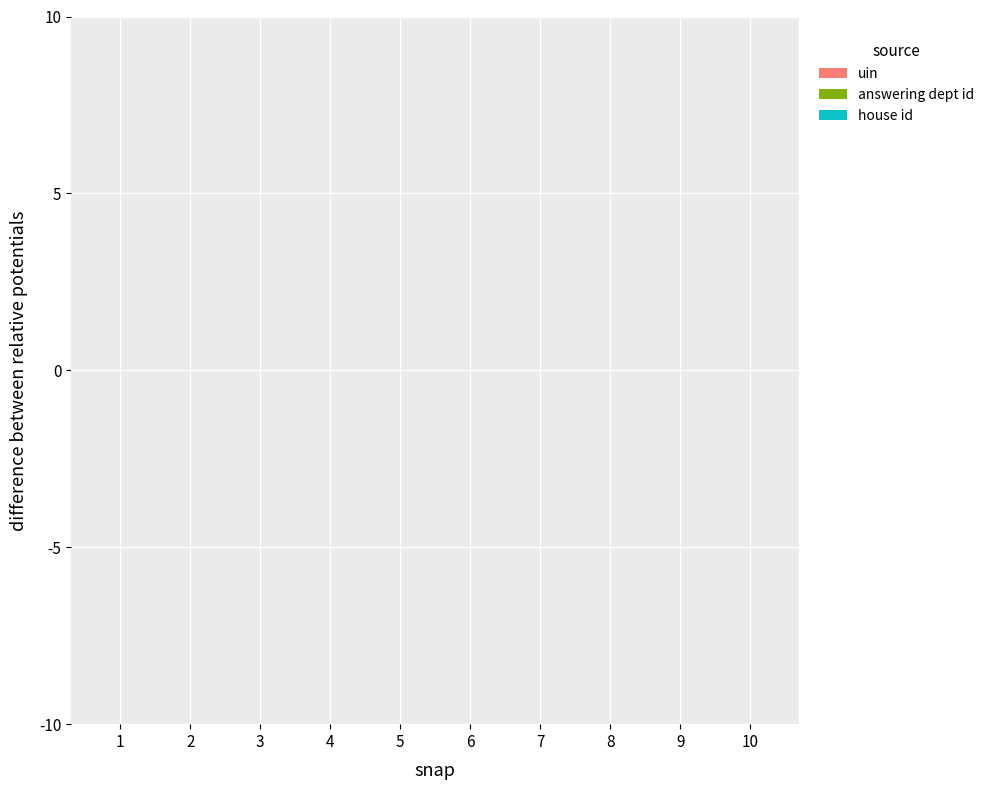

How many categories are shown in the chart?

10